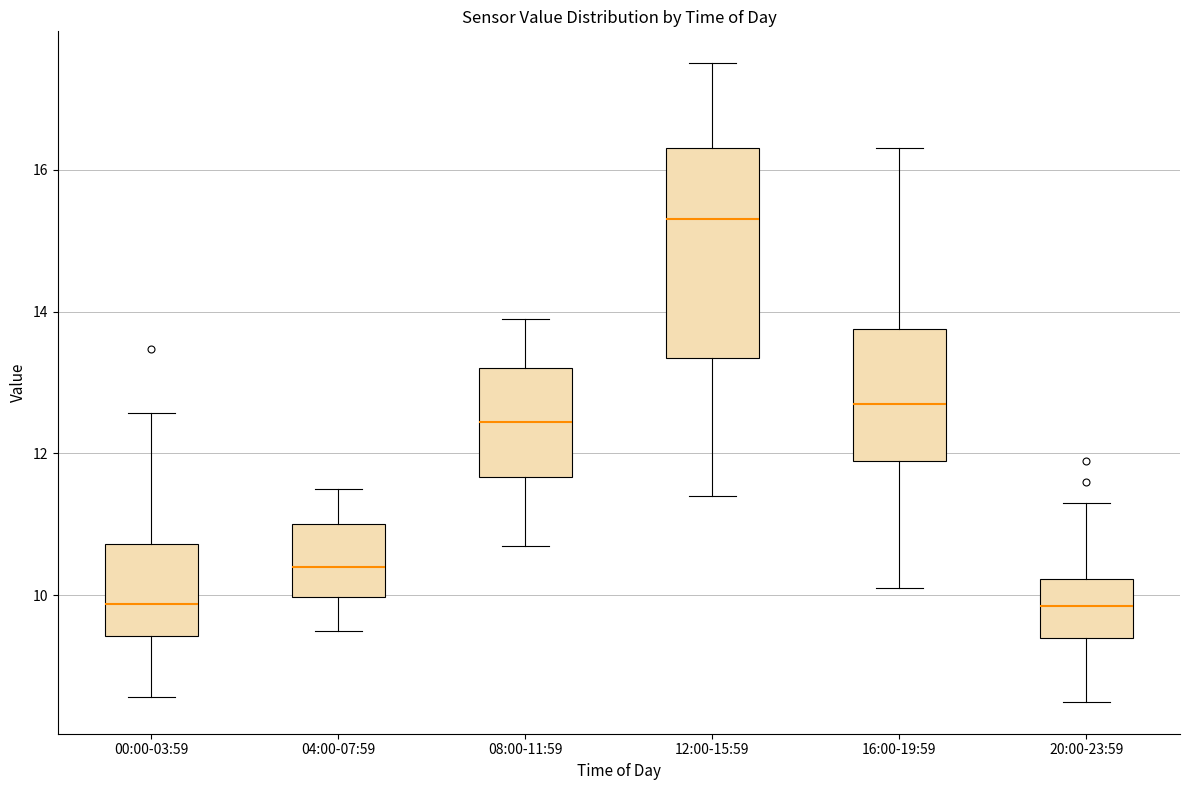

Reading left to right, read every box against the y-axis: the position of its median line, the range the box covers, and the ends of its whiskers. The values are not printed on the chart, so give them approximately, as read against the axis.

00:00-03:59: median 9.8, box 9.4 to 10.8, whiskers 8.6 to 12.6
04:00-07:59: median 10.4, box 10.0 to 11.0, whiskers 9.6 to 11.6
08:00-11:59: median 12.4, box 11.6 to 13.2, whiskers 10.8 to 14.0
12:00-15:59: median 15.4, box 13.4 to 16.4, whiskers 11.4 to 17.6
16:00-19:59: median 12.8, box 12.0 to 13.8, whiskers 10.2 to 16.4
20:00-23:59: median 9.8, box 9.4 to 10.2, whiskers 8.6 to 11.4